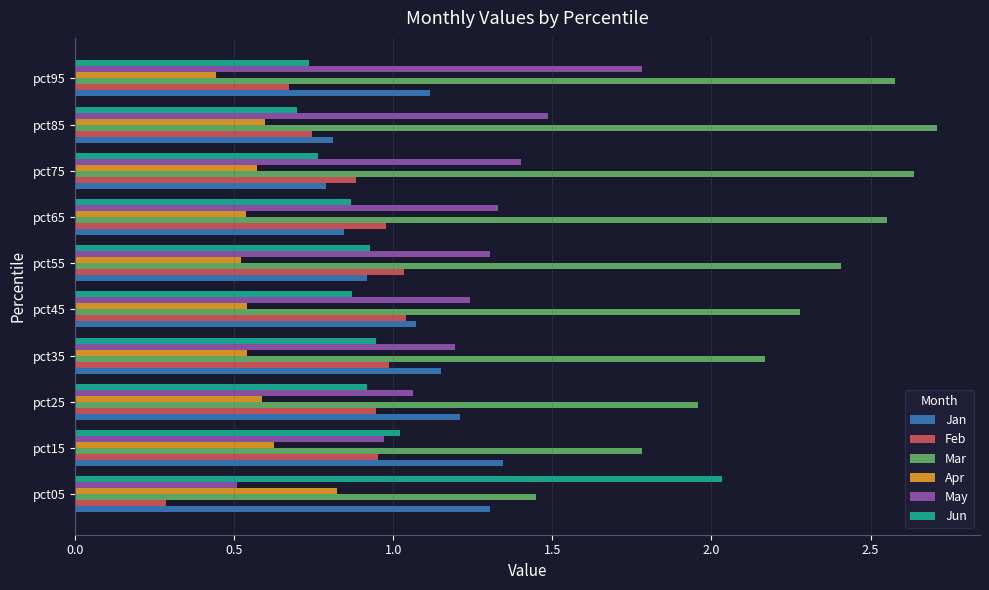

Rank the series by their maximum value, from lowest to highest.

Apr, Feb, Jan, May, Jun, Mar